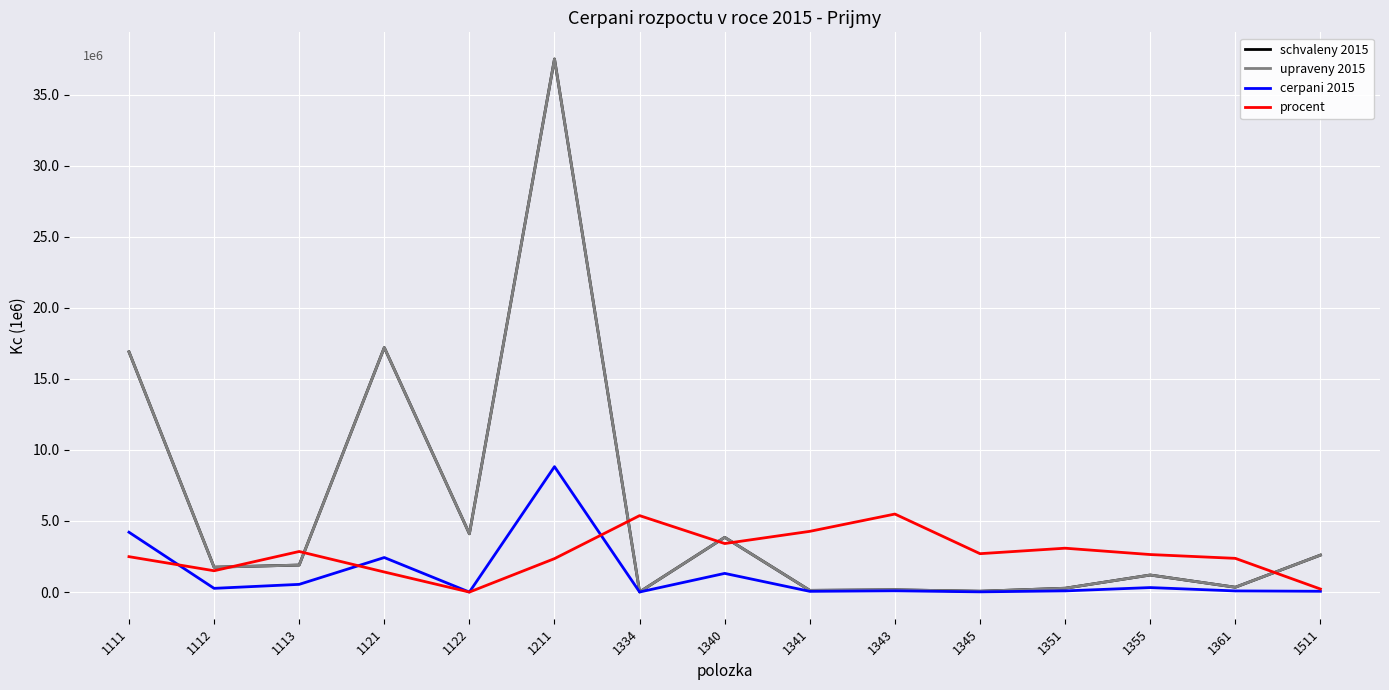

Does the chart display data point markers on the line(s)?

No